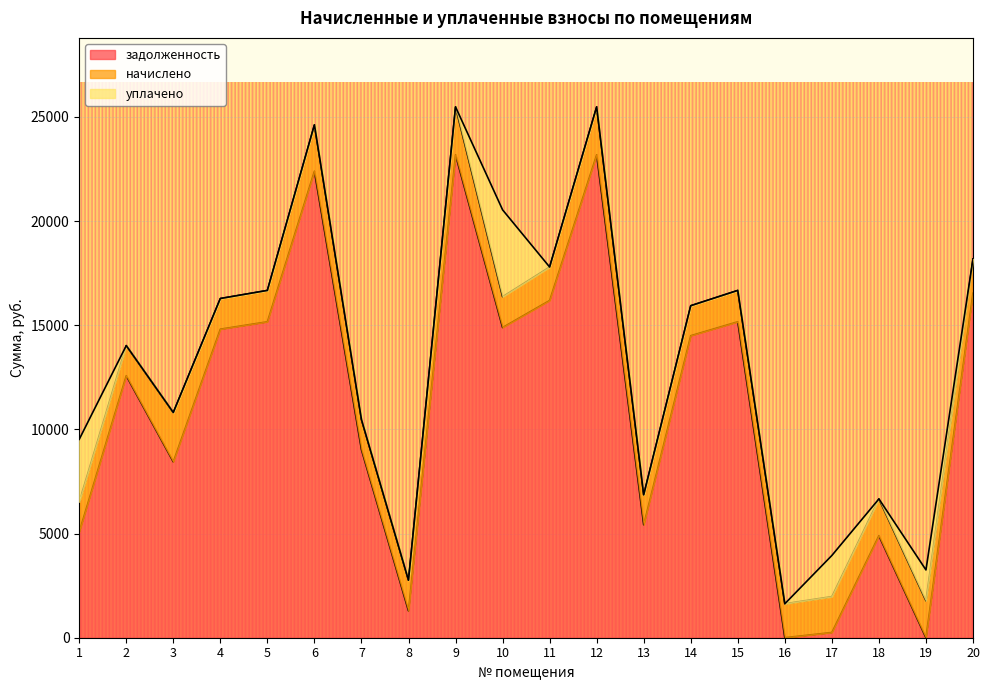

After their last crossing, which series has the higher values: начислено or уплачено?

начислено